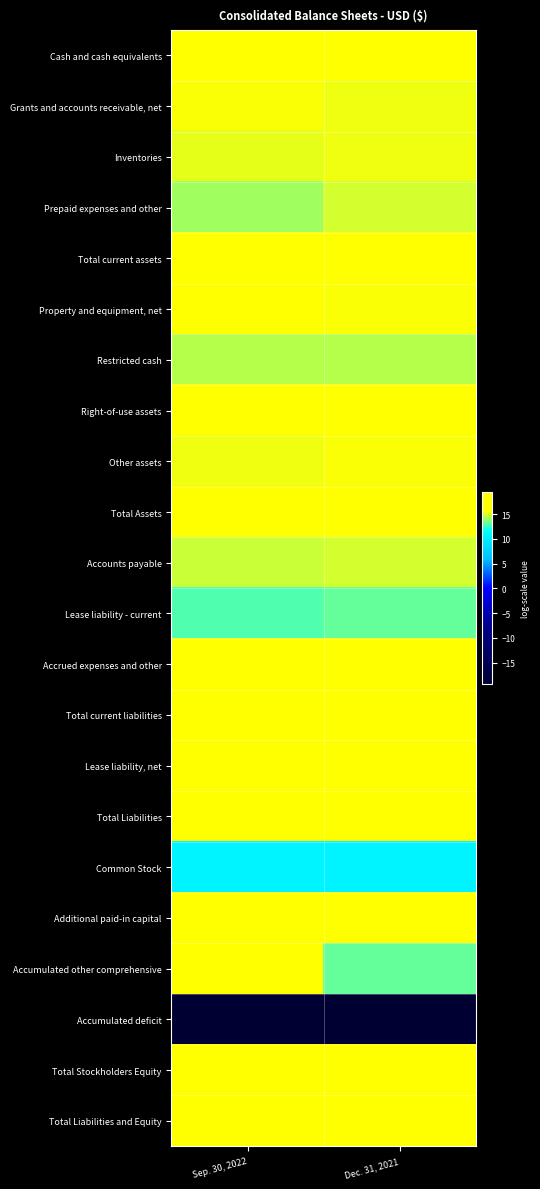

Which label corresponds to the smallest value in the chart?

Sep. 30, 2022